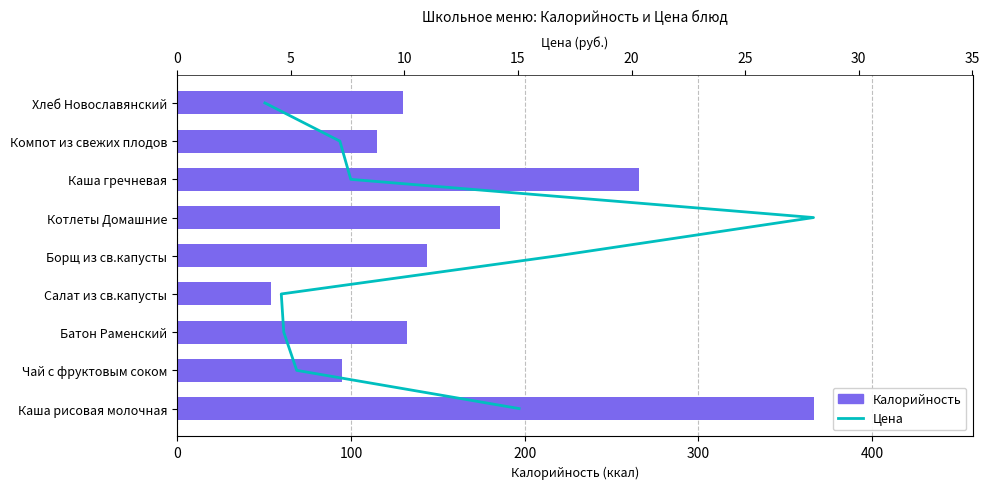

What is the difference between the second highest and minimum values in the Калорийность series?

211.8